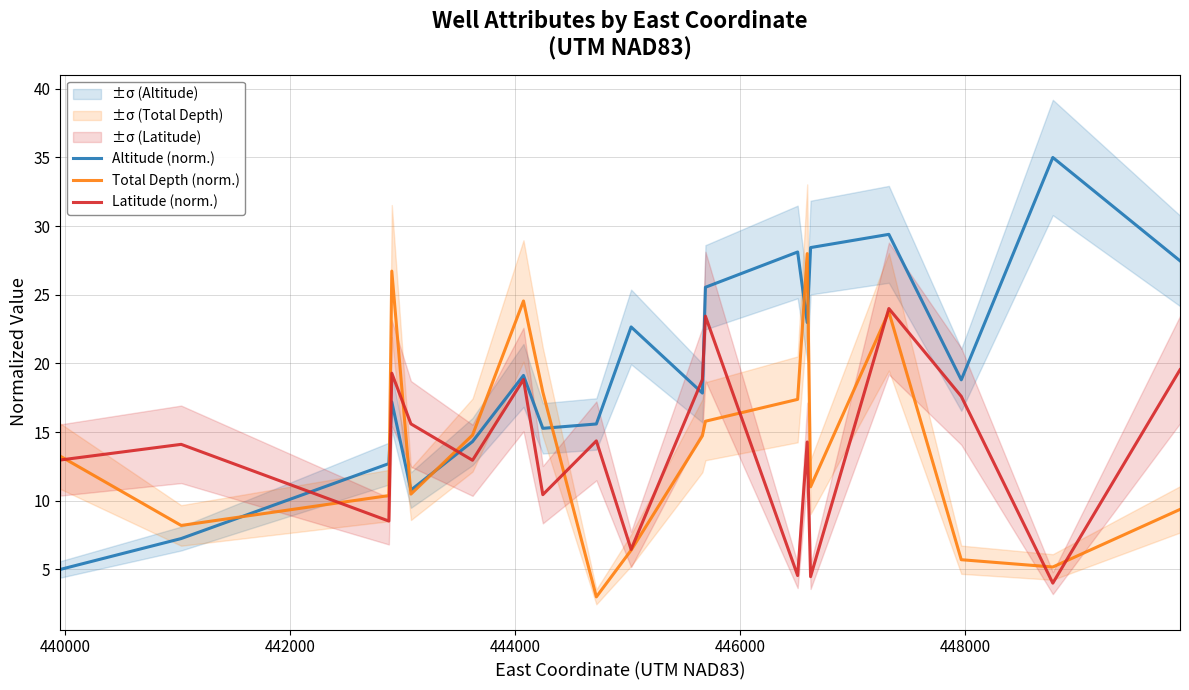

What is the highest value of the Total Depth (norm.) series?

28.0